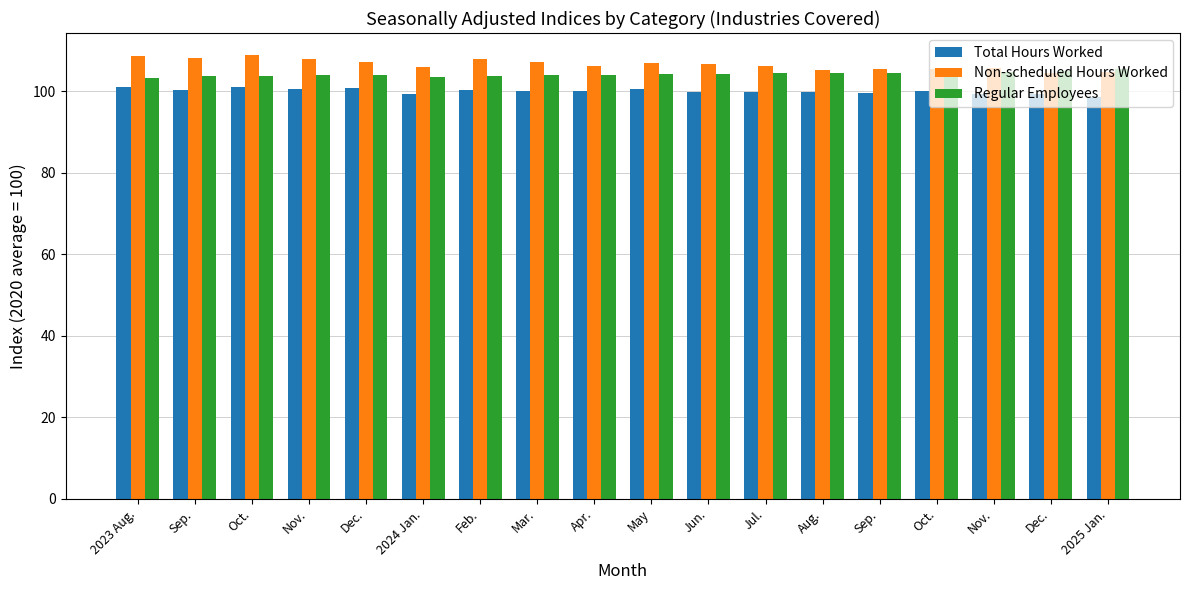

What is the label of the 11th bar from the right?

Mar.